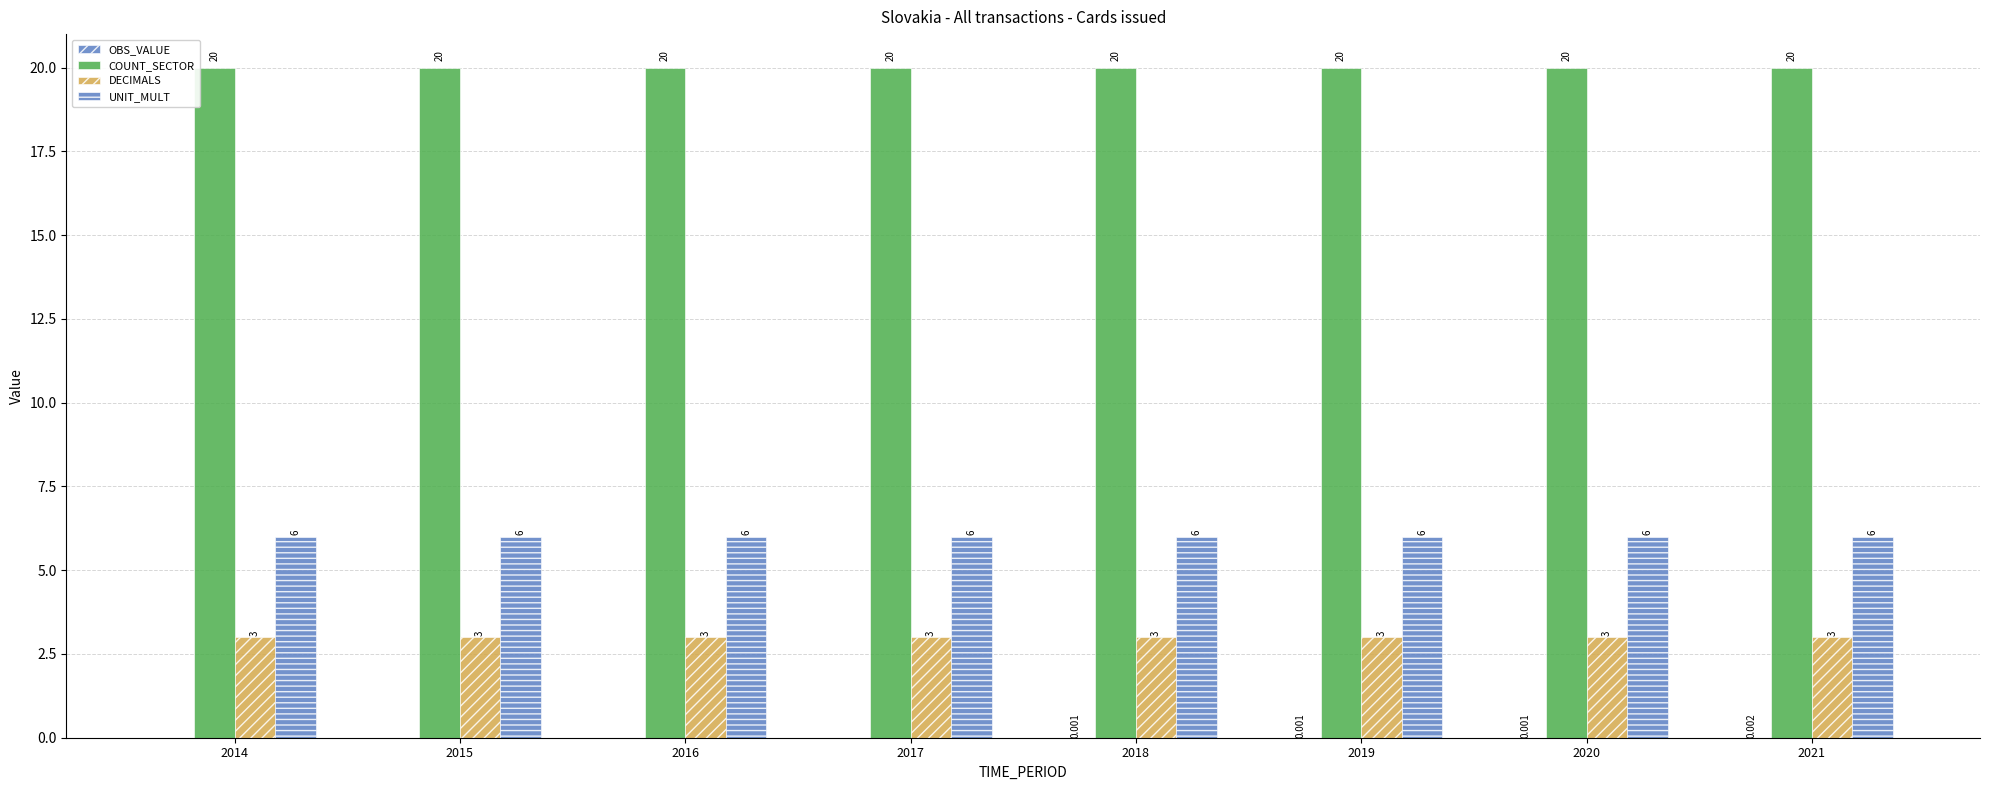

What value does the COUNT_SECTOR series have at 2021?

20.0